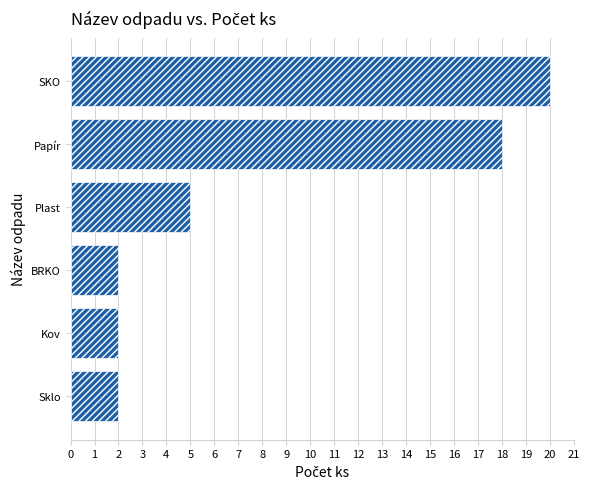

True or false: the data shows 9 at Plast.

False